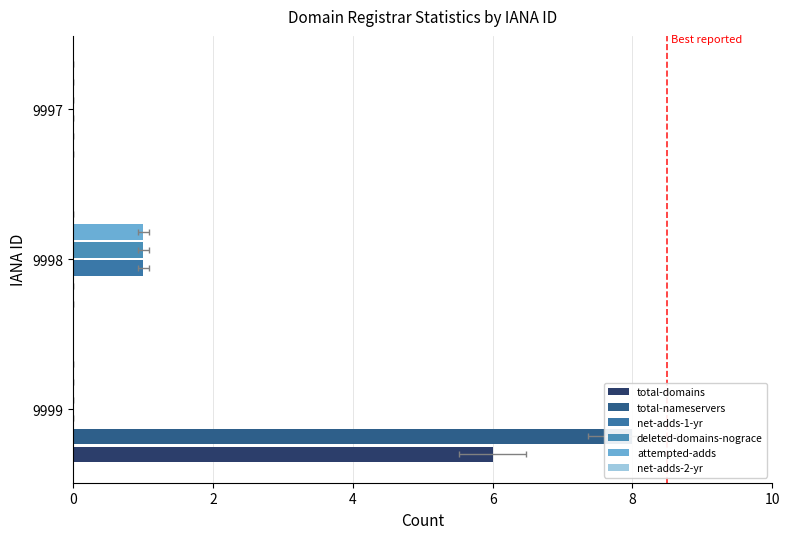

What are all the series names shown in the legend?

total-domains, total-nameservers, net-adds-1-yr, deleted-domains-nograce, attempted-adds, net-adds-2-yr